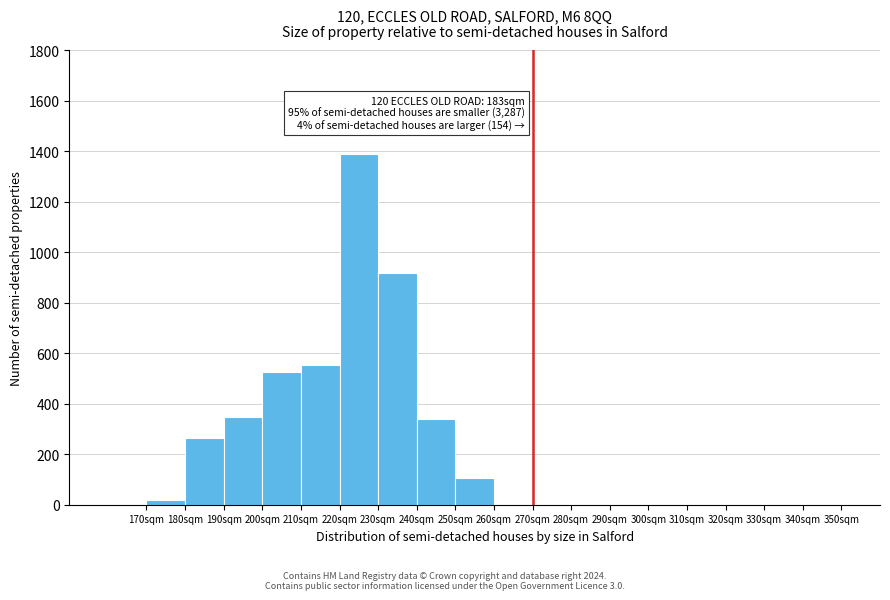

Over which range of the x-axis is the bar tallest?

220 to 230